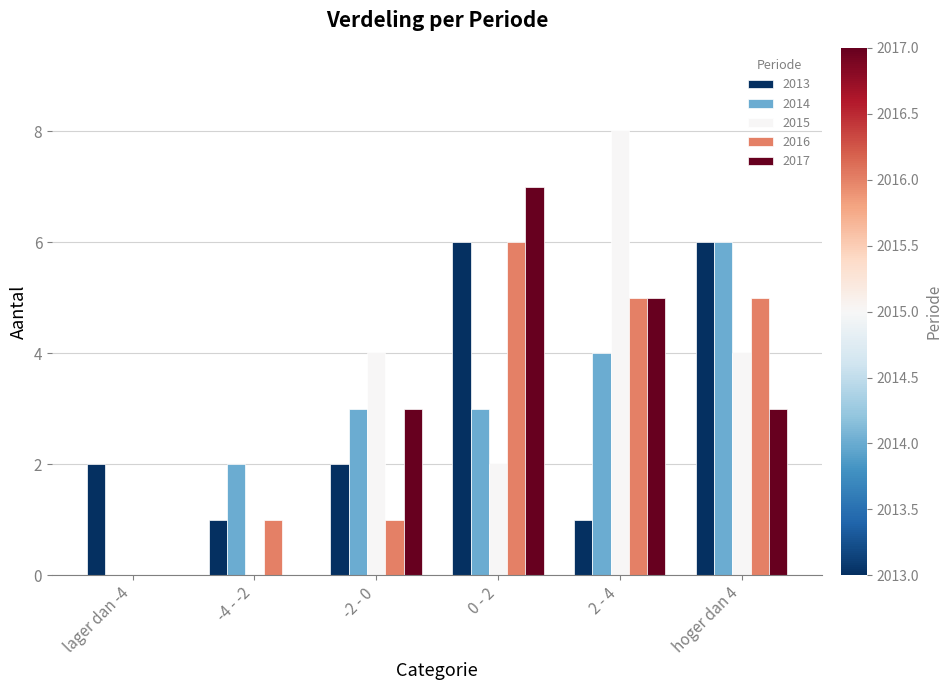

What is the highest value of the 2015 series?

8